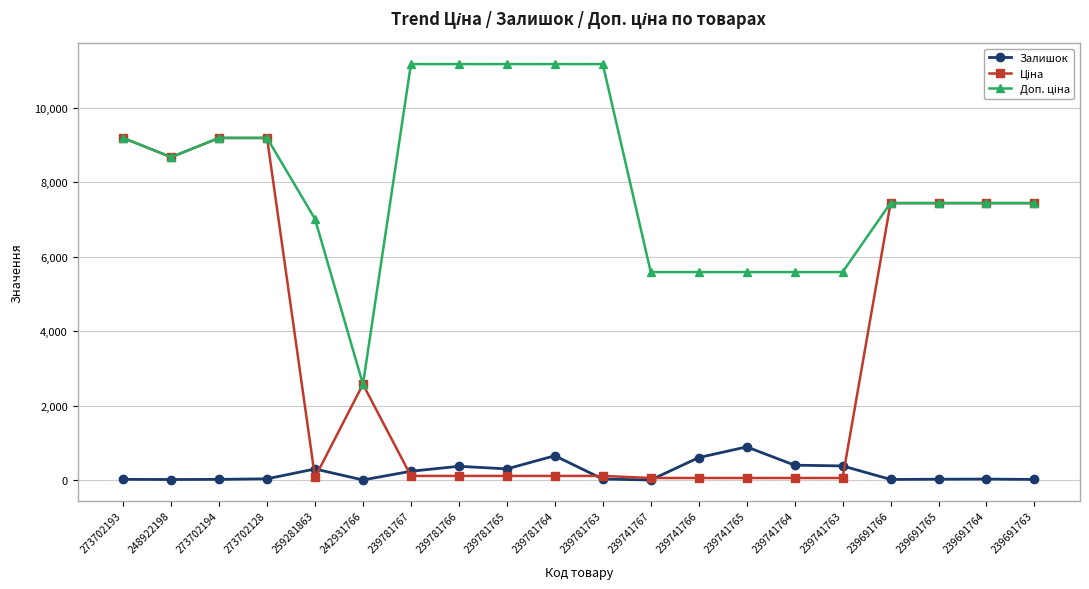

What is the difference between the second highest and minimum values in the Ціна series?

9130.0